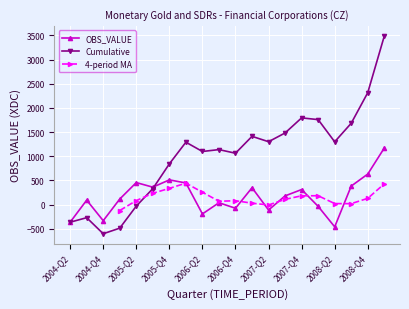

The value of OBS_VALUE at 2004-Q4 is -332. True or false?

True